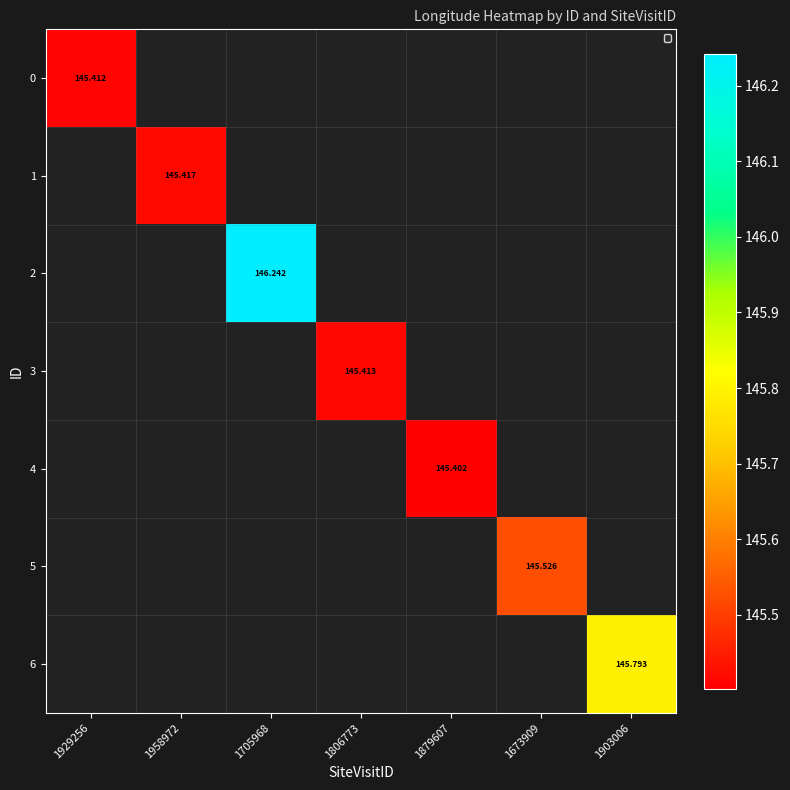

Rank the categories by 5 value from lowest to highest.

1929256, 1958972, 1705968, 1806773, 1879607, 1673909, 1903006